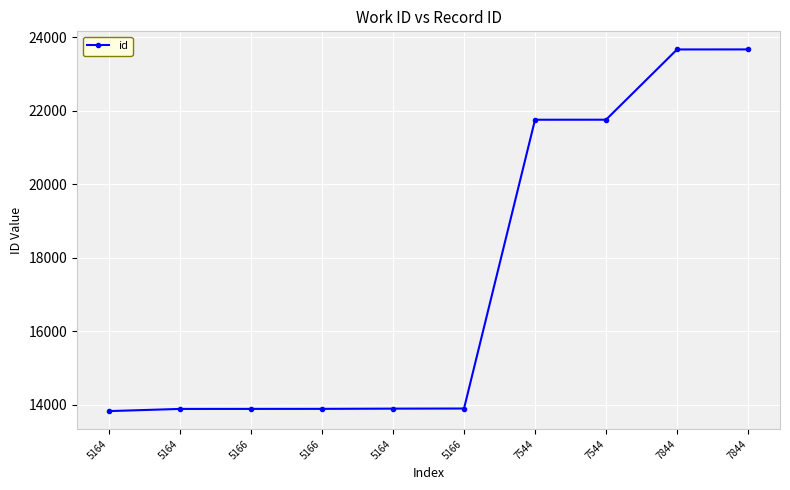

The chart shows a value of 22232 at 5166. True or false?

False